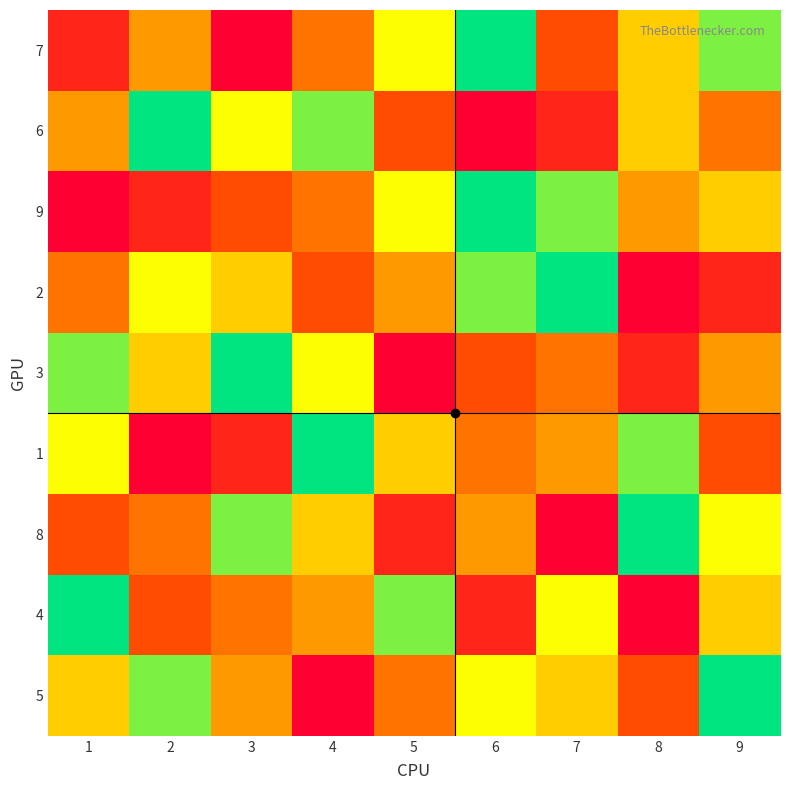

Reading left to right, transcribe all the data shown in this chart.

7: 1=2	2=5	3=1	4=4	5=7	6=9	7=3	8=6	9=8
6: 1=5	2=9	3=7	4=8	5=3	6=1	7=2	8=6	9=4
9: 1=1	2=2	3=3	4=4	5=7	6=9	7=8	8=5	9=6
2: 1=4	2=7	3=6	4=3	5=5	6=8	7=9	8=1	9=2
3: 1=8	2=6	3=9	4=7	5=1	6=3	7=4	8=2	9=5
1: 1=7	2=1	3=2	4=9	5=6	6=4	7=5	8=8	9=3
8: 1=3	2=4	3=8	4=6	5=2	6=5	7=1	8=9	9=7
4: 1=9	2=3	3=4	4=5	5=8	6=2	7=7	8=1	9=6
5: 1=6	2=8	3=5	4=1	5=4	6=7	7=6	8=3	9=9